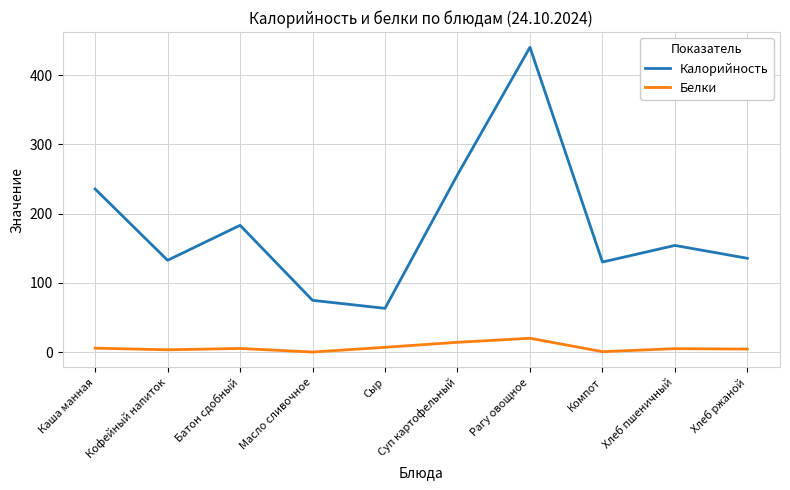

What position from the left is Суп картофельный?

6